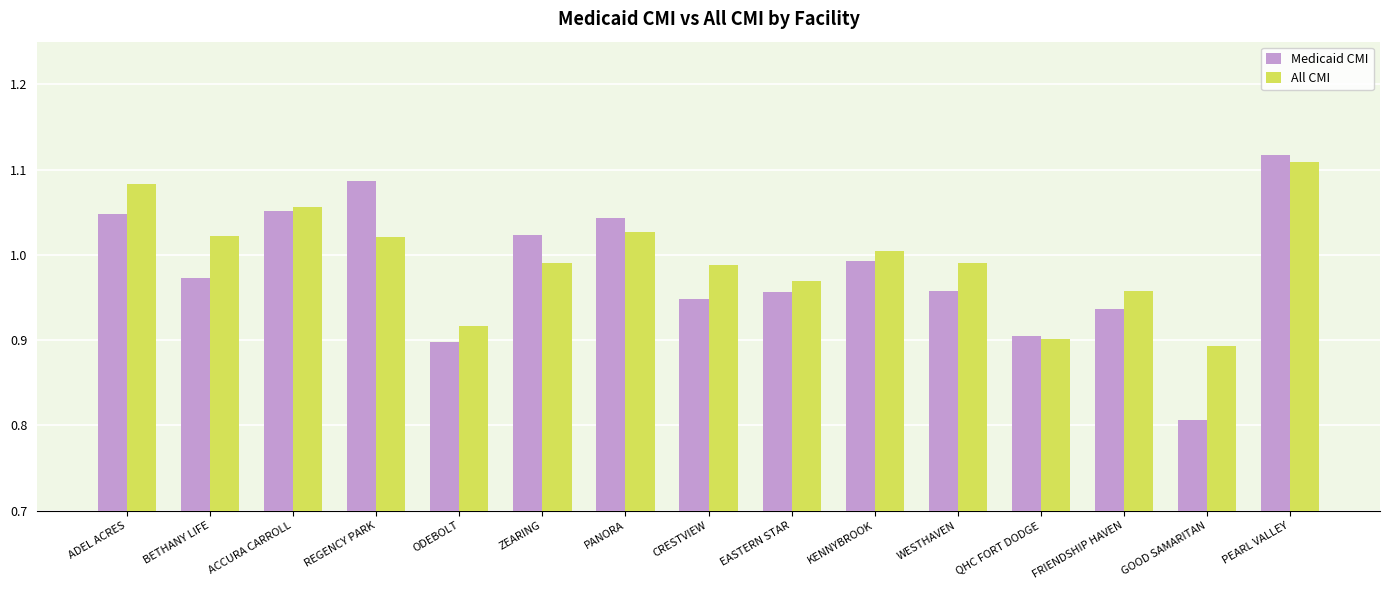

What is the difference between the maximum and minimum values in the All CMI series?

0.2